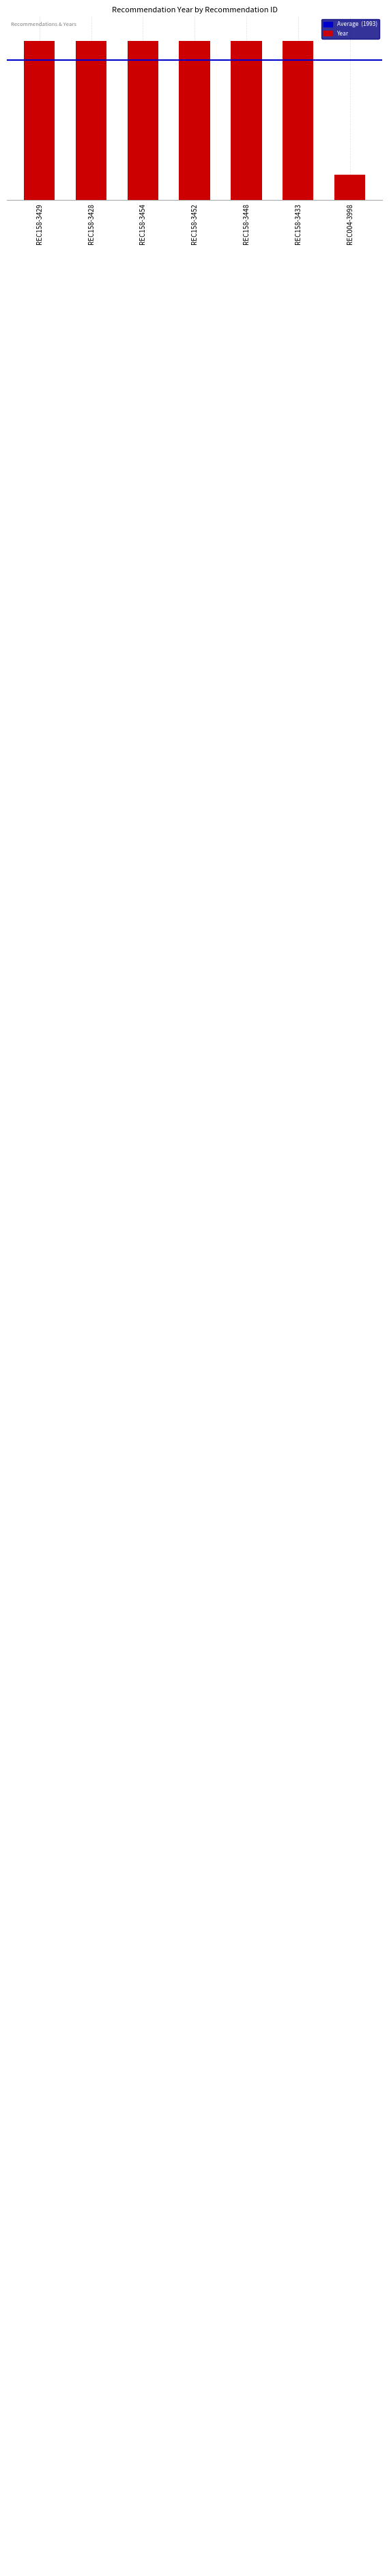

What is the difference between the second highest and minimum values?

106